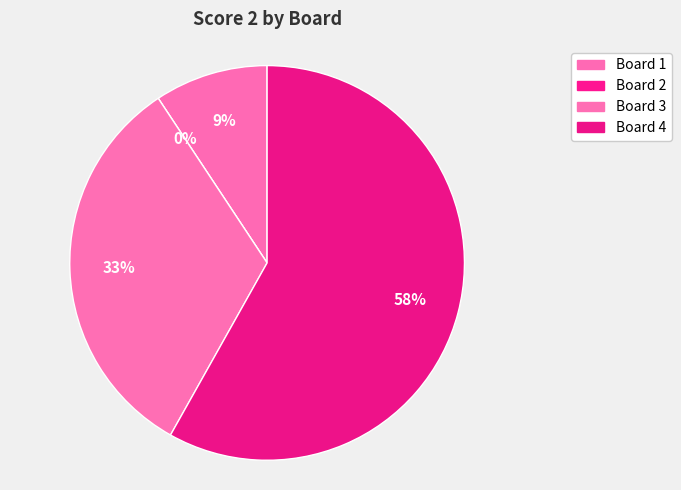

Is it true that Board 1 is 1% of the pie?

False